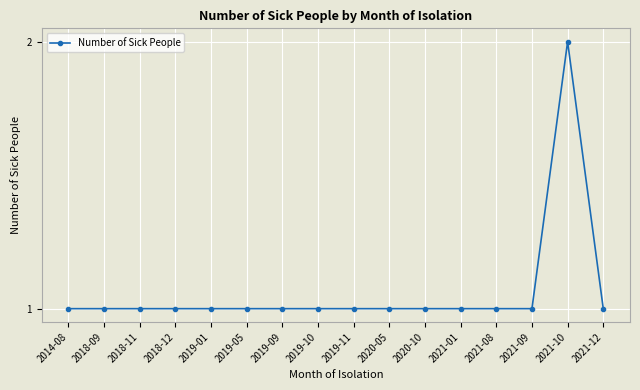

What is the ratio of the value at 2014-08 to the value at 2019-01?

1.0